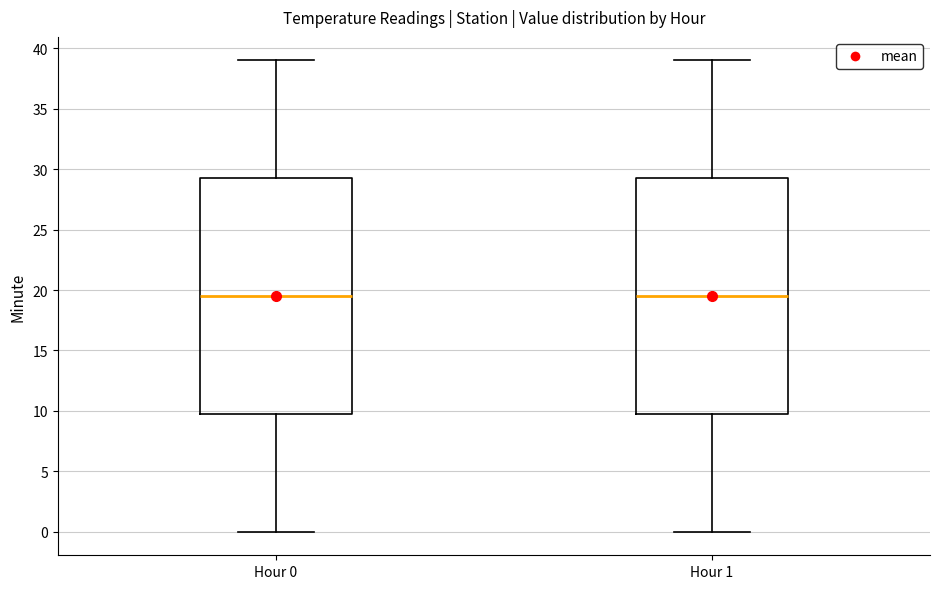

Reading left to right, read every box against the y-axis: the position of its median line, the range the box covers, and the ends of its whiskers. The values are not printed on the chart, so give them approximately, as read against the axis.

Hour 0: median 19.5, box 10.0 to 29.5, whiskers 0.0 to 39.0
Hour 1: median 19.5, box 10.0 to 29.5, whiskers 0.0 to 39.0